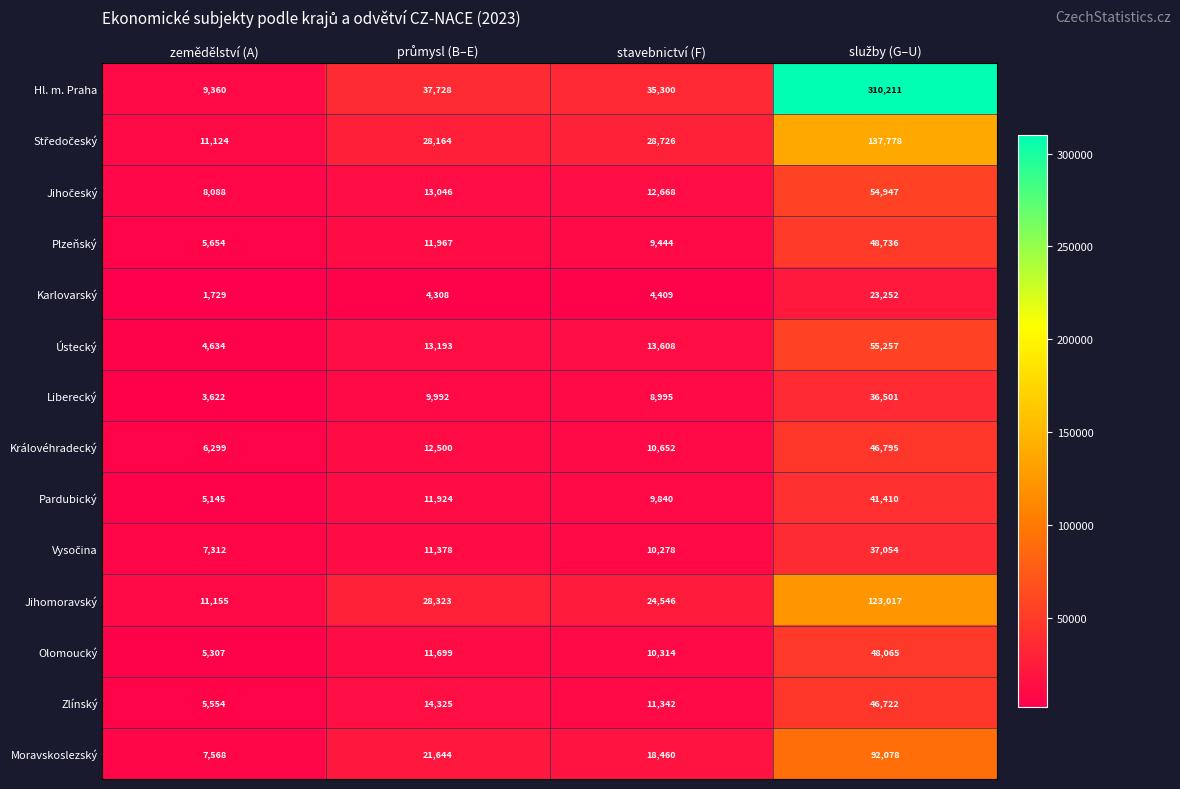

What is the average value of the Hl. m. Praha series?

98150